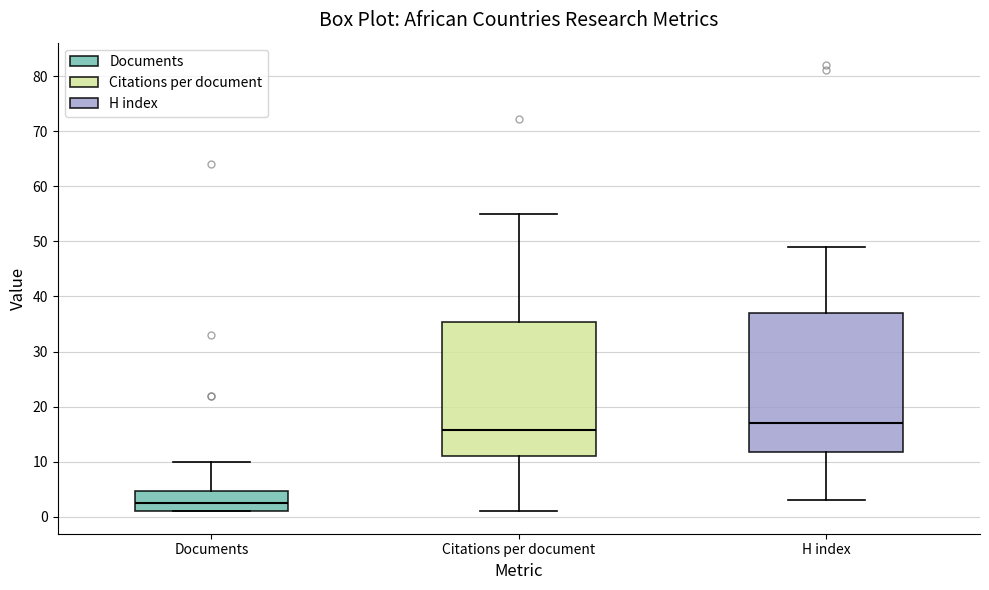

Which box's median line is the highest?

H index